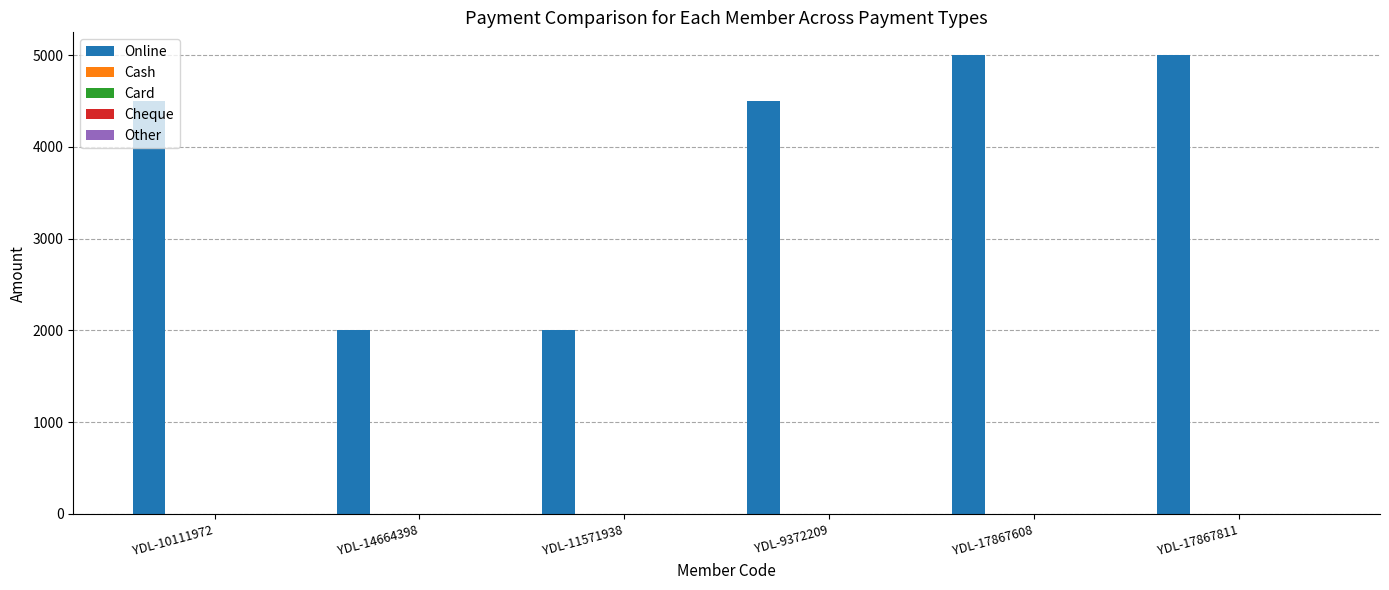

What is the value of the 5th bar from the left?

5000